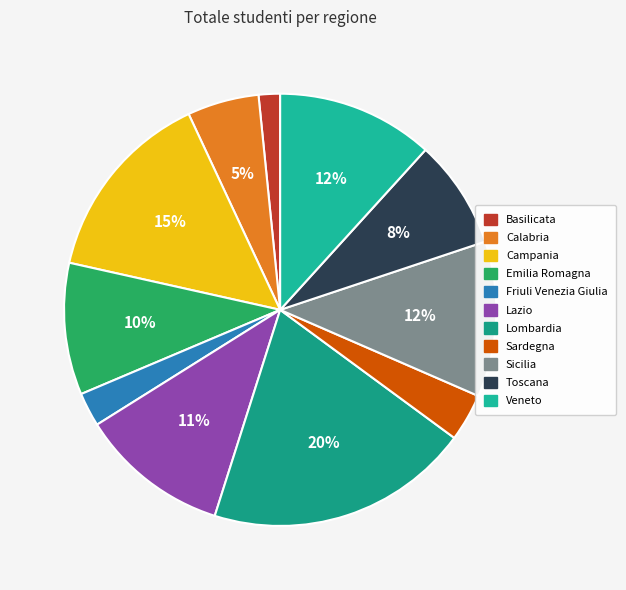

Is it true that Lombardia is 20% of the pie?

True